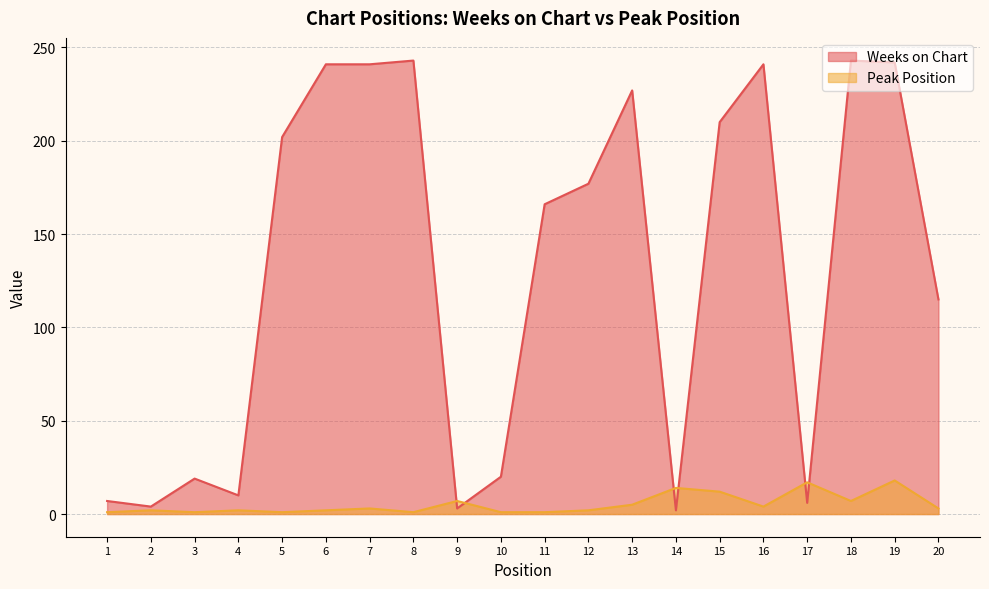

After their last crossing, which series has the higher values: Peak Position or Weeks on Chart?

Weeks on Chart